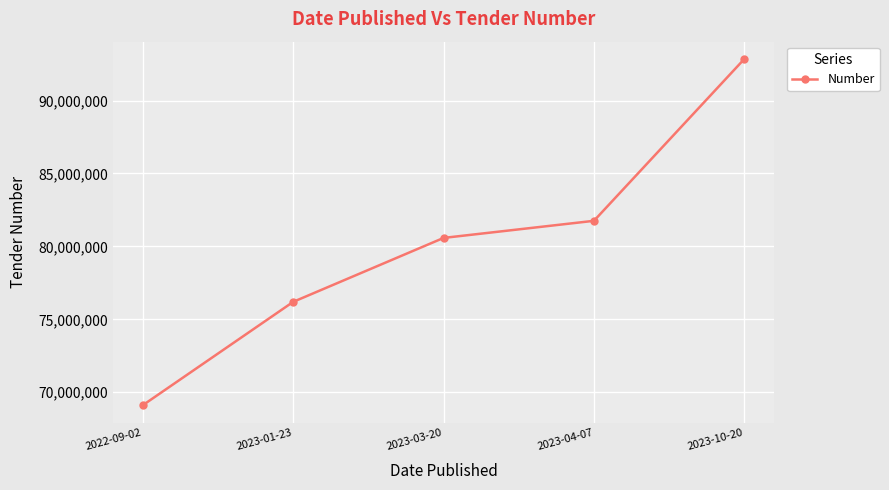

The chart shows a value of 23298933 at 2022-09-02. True or false?

False